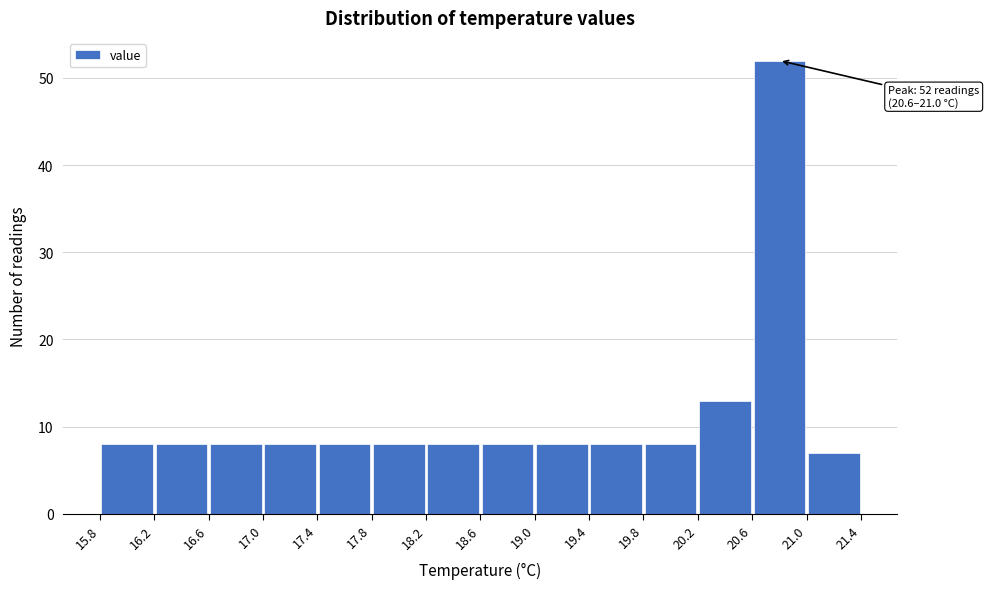

Which range on the x-axis has the tallest bar?

20.6 to 21.0